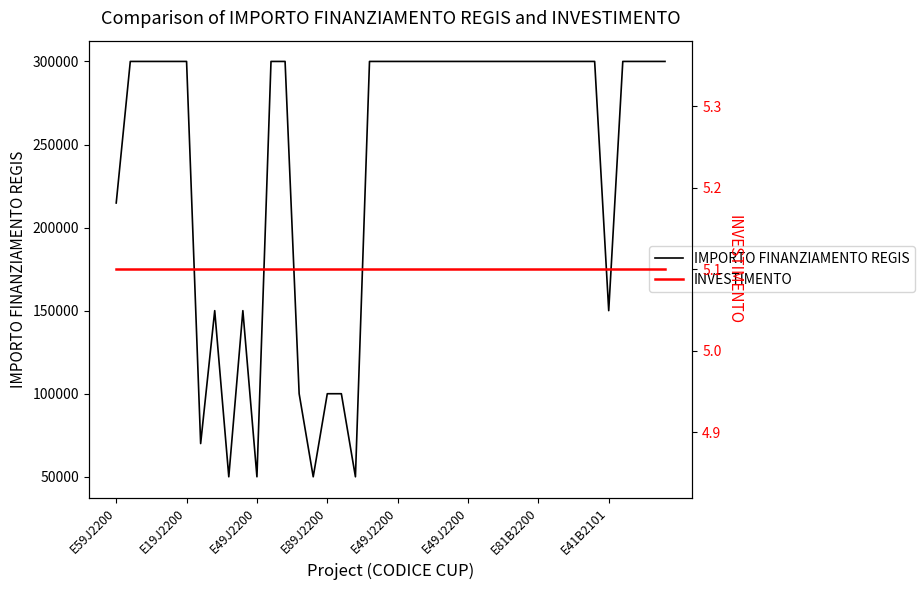

Between 24 and 21, which is larger?

24